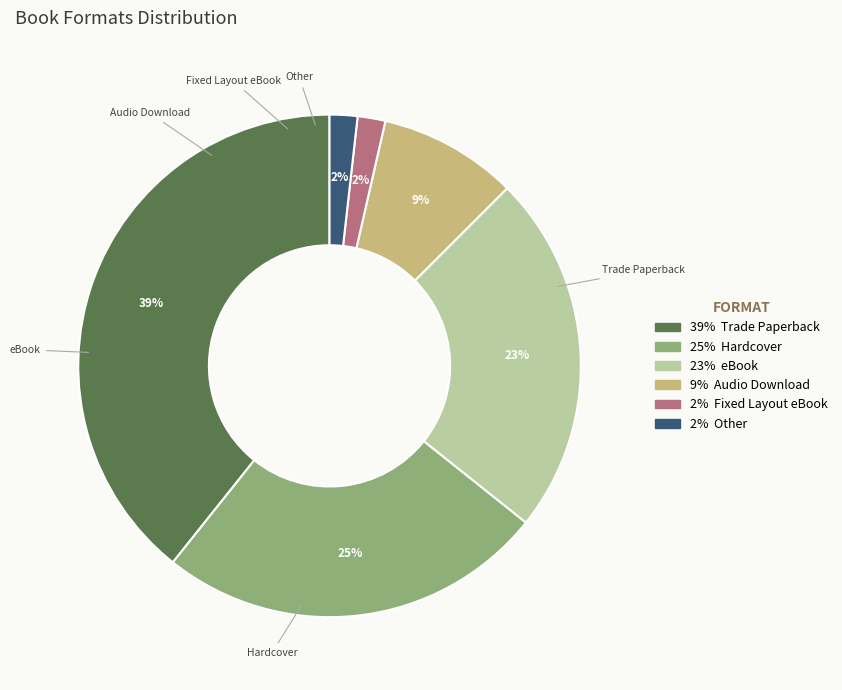

To the nearest percent, what is the average slice percentage?

17%